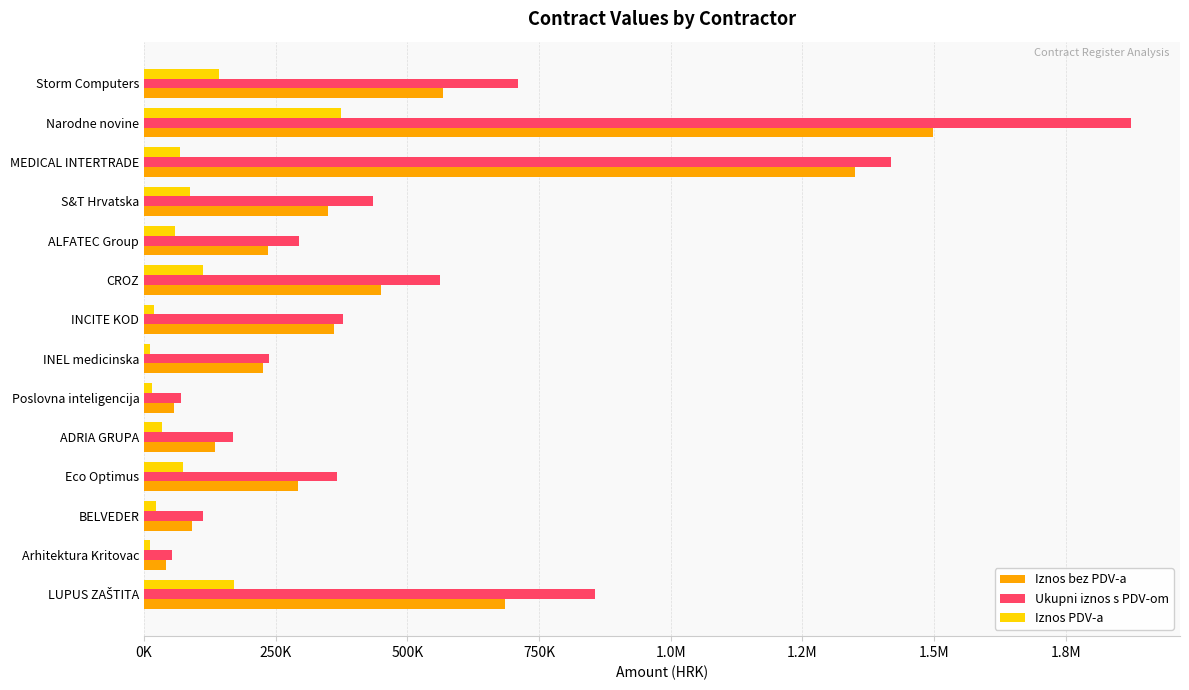

What are all the series names shown in the legend?

Iznos bez PDV-a, Ukupni iznos s PDV-om, Iznos PDV-a